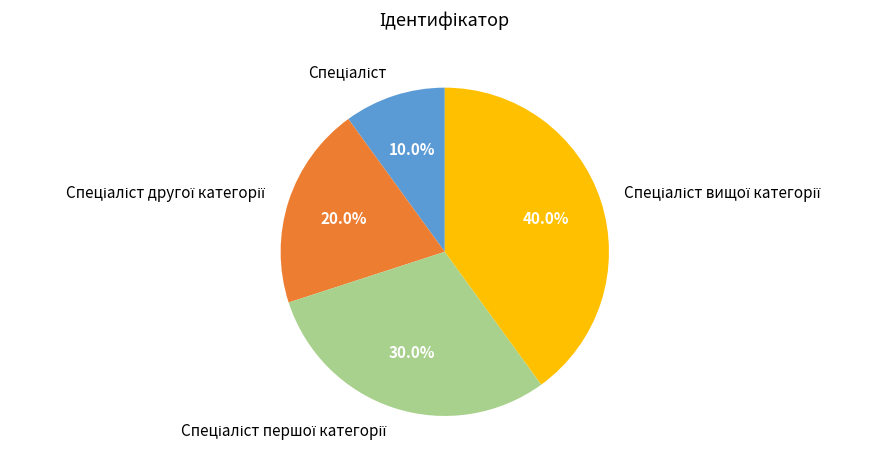

Count the number of slices in the pie.

4